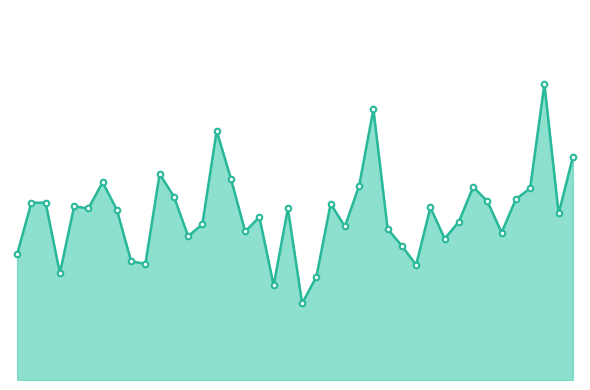

What is the value of the 27th point from the left?

4.2